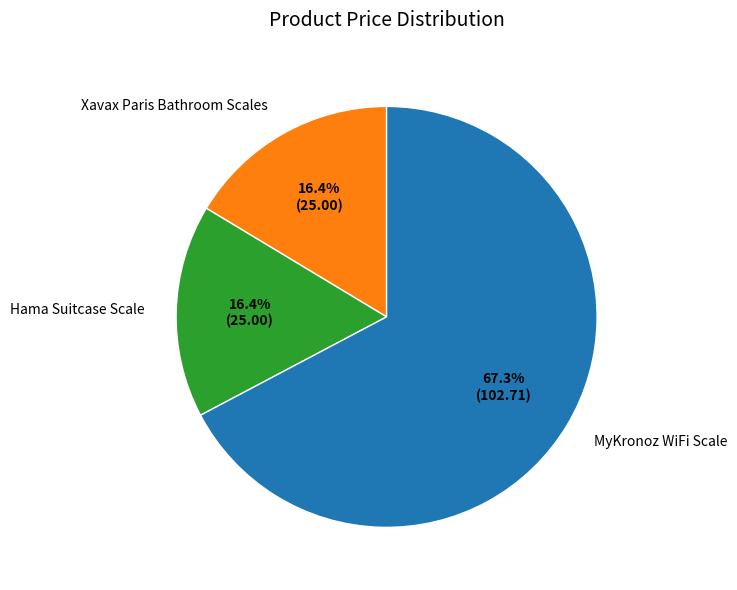

Which has a higher value, Xavax Paris Bathroom Scales or MyKronoz WiFi Scale?

MyKronoz WiFi Scale